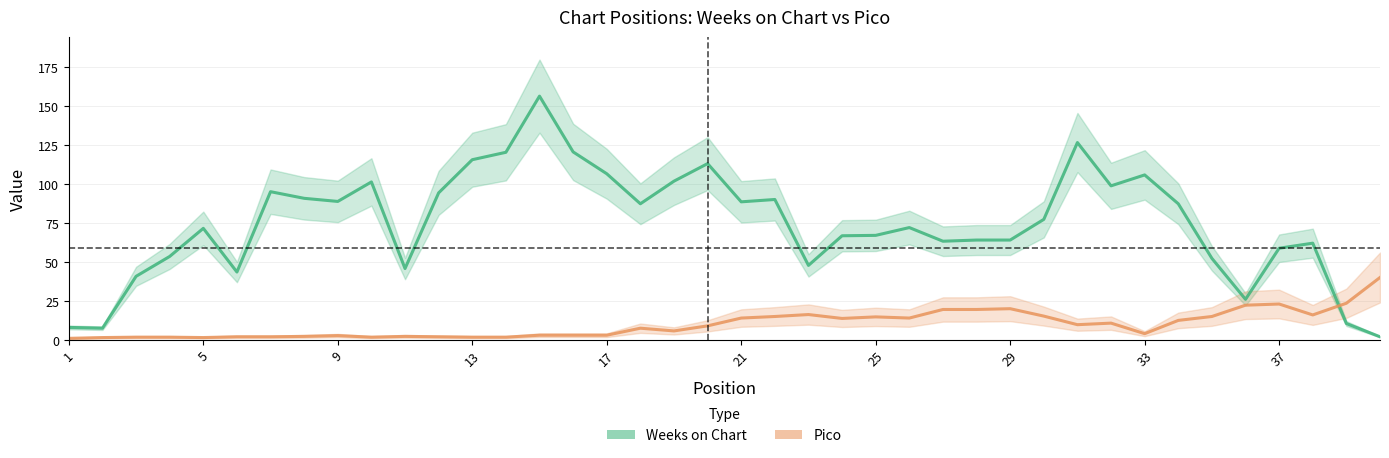

What is the sum of all Pico values?

396.0